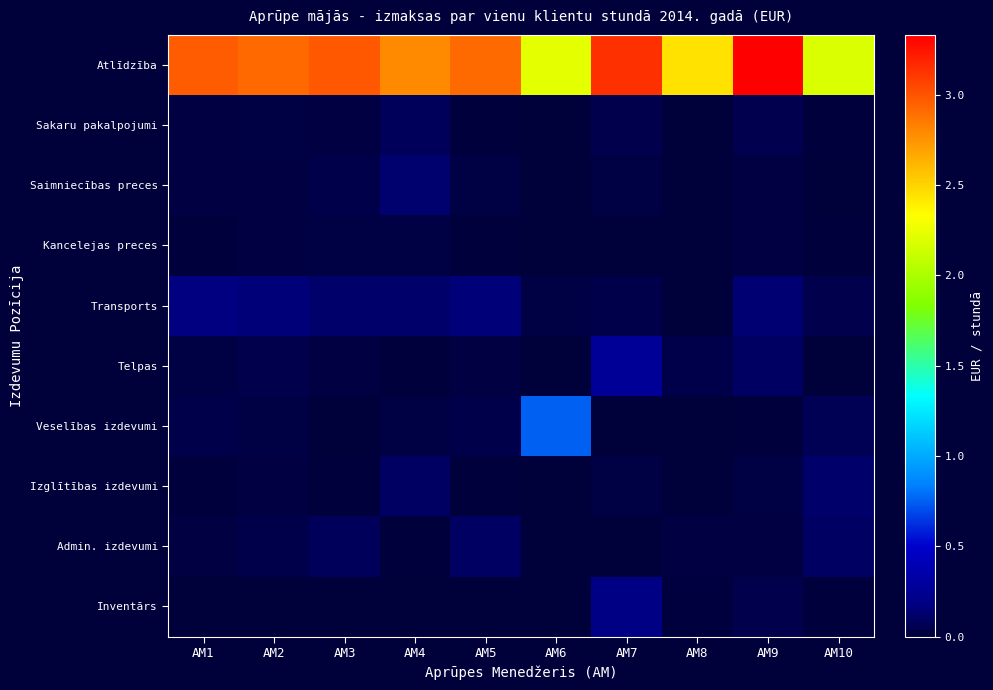

At which category is the sum across all series the highest?

AM9